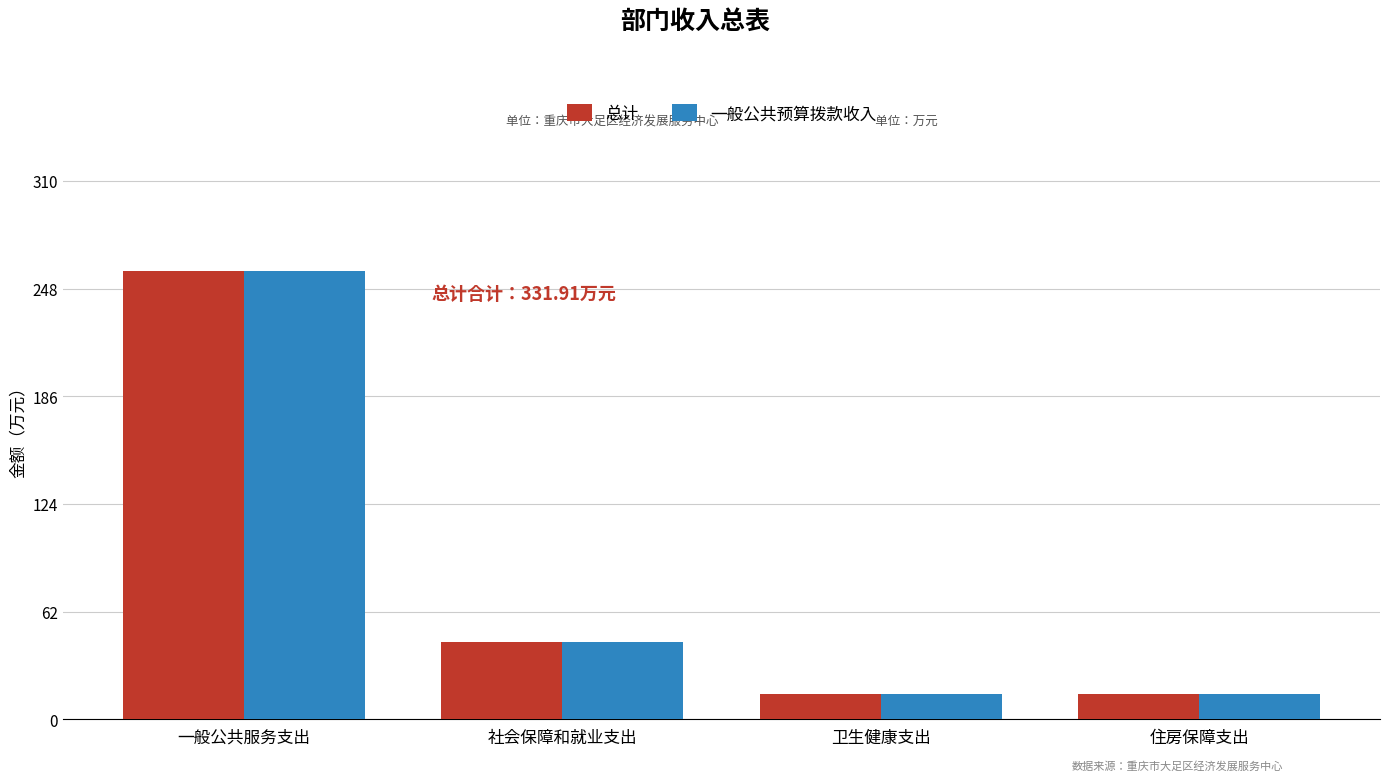

What is the average value of the 总计 series?

83.0